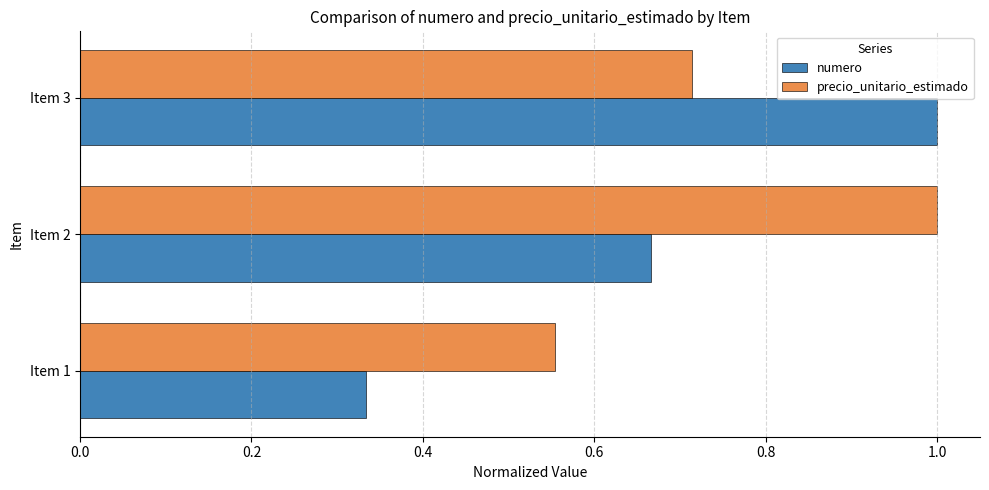

Which category has the lowest value in the precio_unitario_estimado series?

Item 1